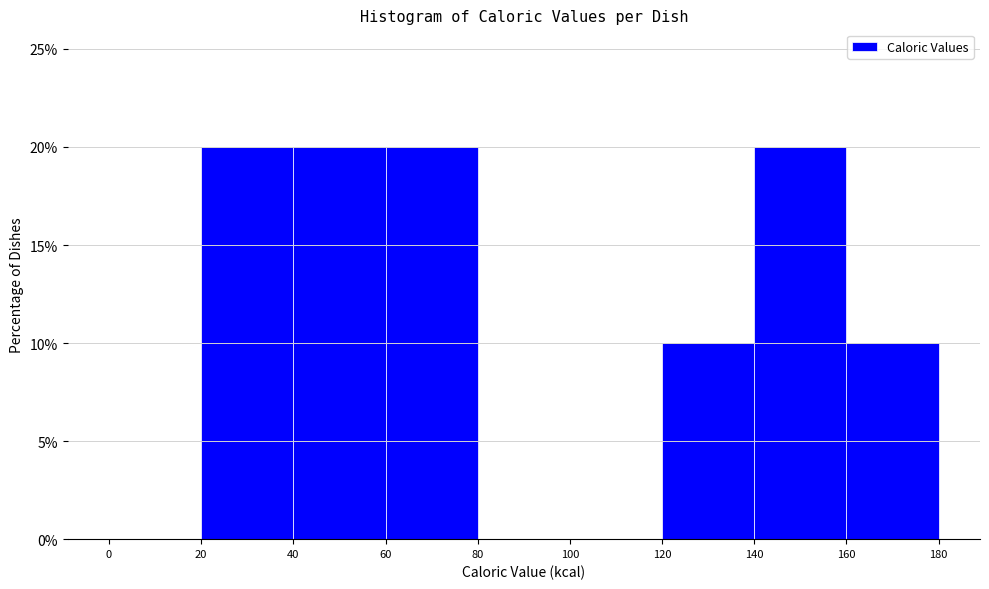

Reading left to right, transcribe this chart: for each bar, give the range it covers on the x-axis and its height. The values are not printed on the chart, so give them approximately, as read against the axis.

0 to 20: 0
20 to 40: 20
40 to 60: 20
60 to 80: 20
80 to 100: 0
100 to 120: 0
120 to 140: 10
140 to 160: 20
160 to 180: 10